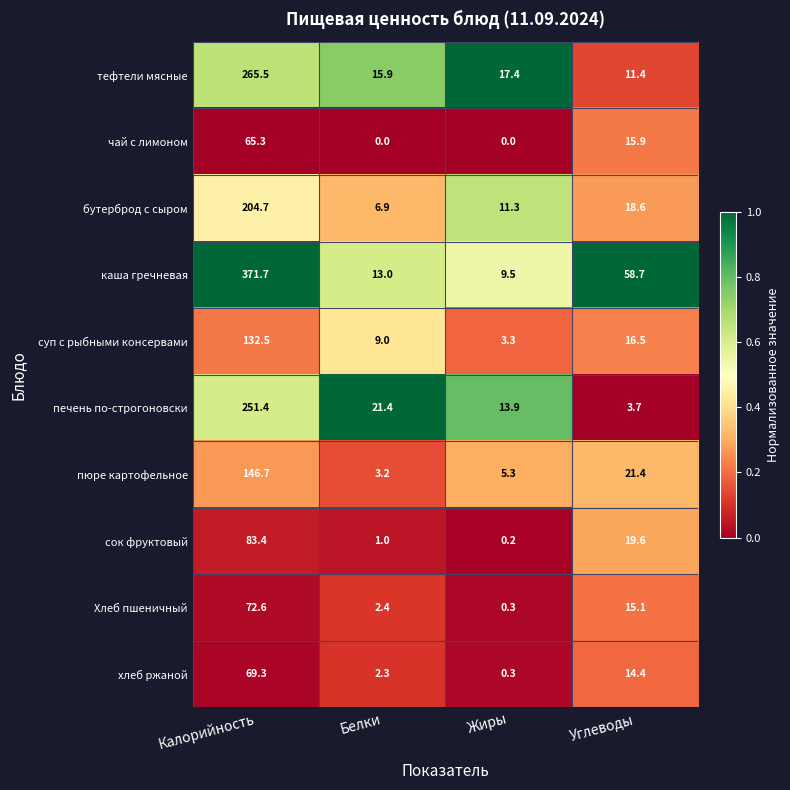

Between Белки and Жиры, which series saw the biggest shift?

печень по-строгоновски